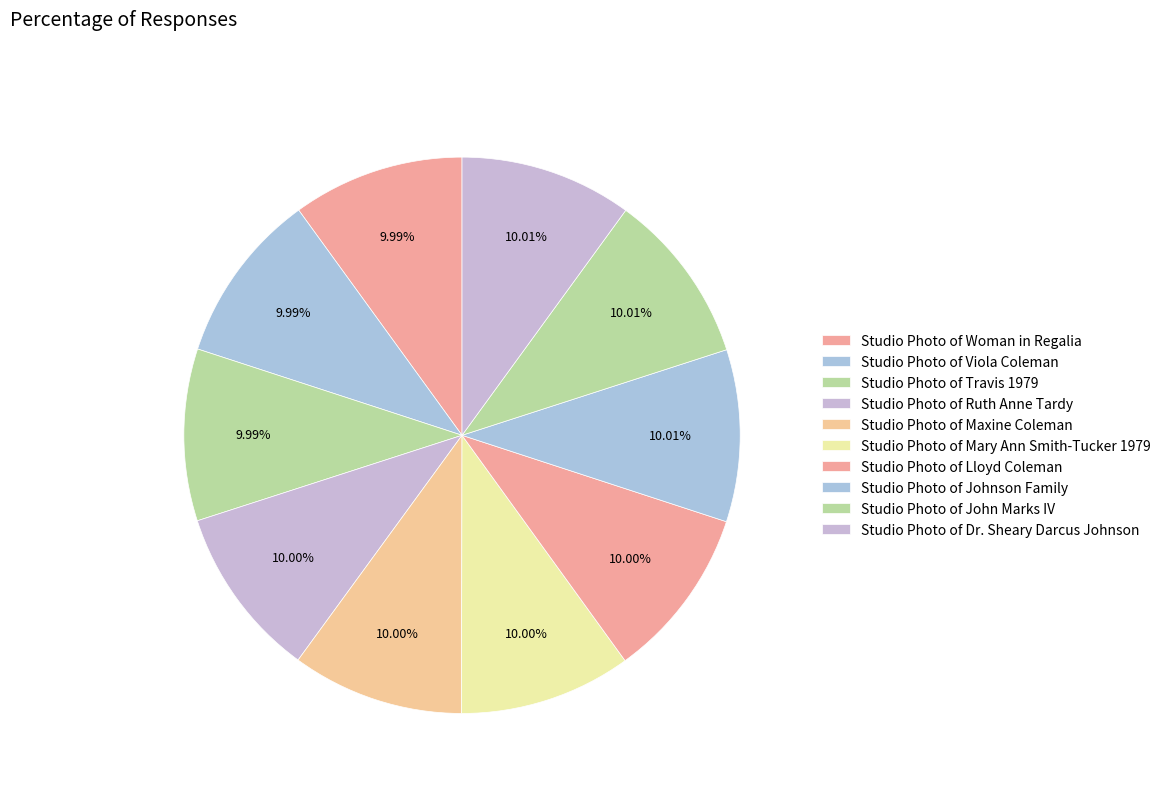

How many slices are in this pie chart?

10